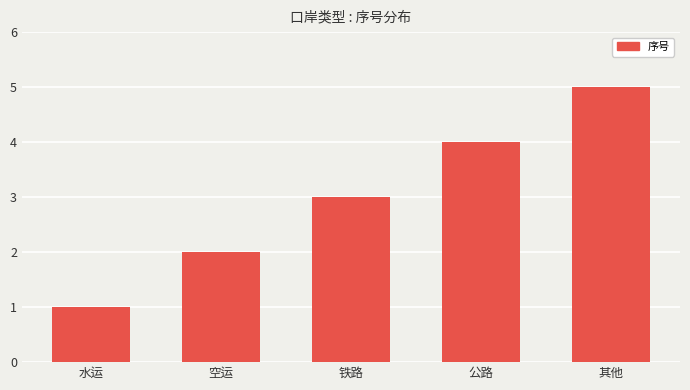

What is the greatest value displayed?

5